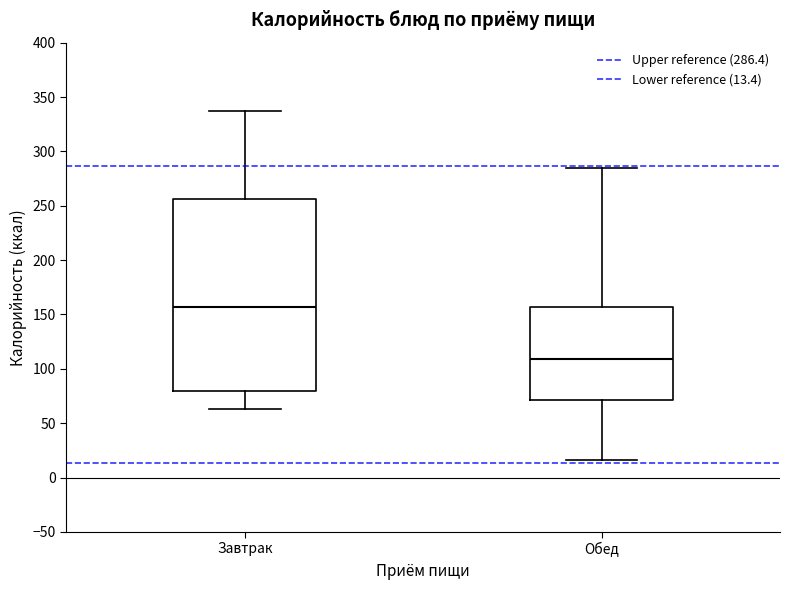

Reading left to right, transcribe this box plot: for each box, give where its median line is, the range the box spans, and where its two whiskers end, as read against the y-axis. The values are not printed on the chart, so give them approximately, as read against the axis.

Завтрак: median 155, box 80 to 255, whiskers 65 to 335
Обед: median 110, box 70 to 155, whiskers 15 to 285